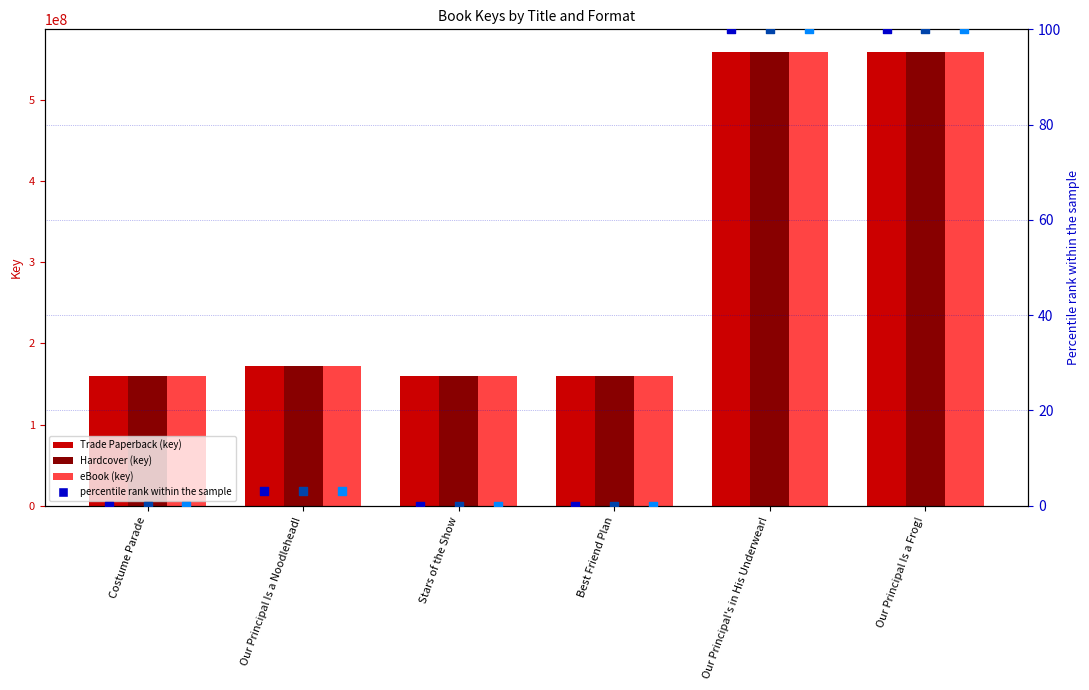

At how many categories does at least one series exceed 136444519?

6